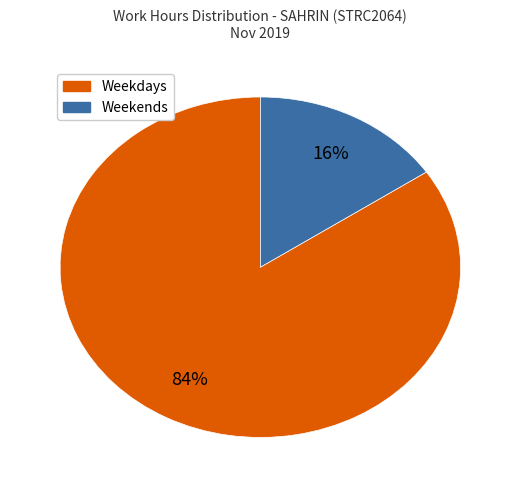

How many segments does this pie chart have?

2